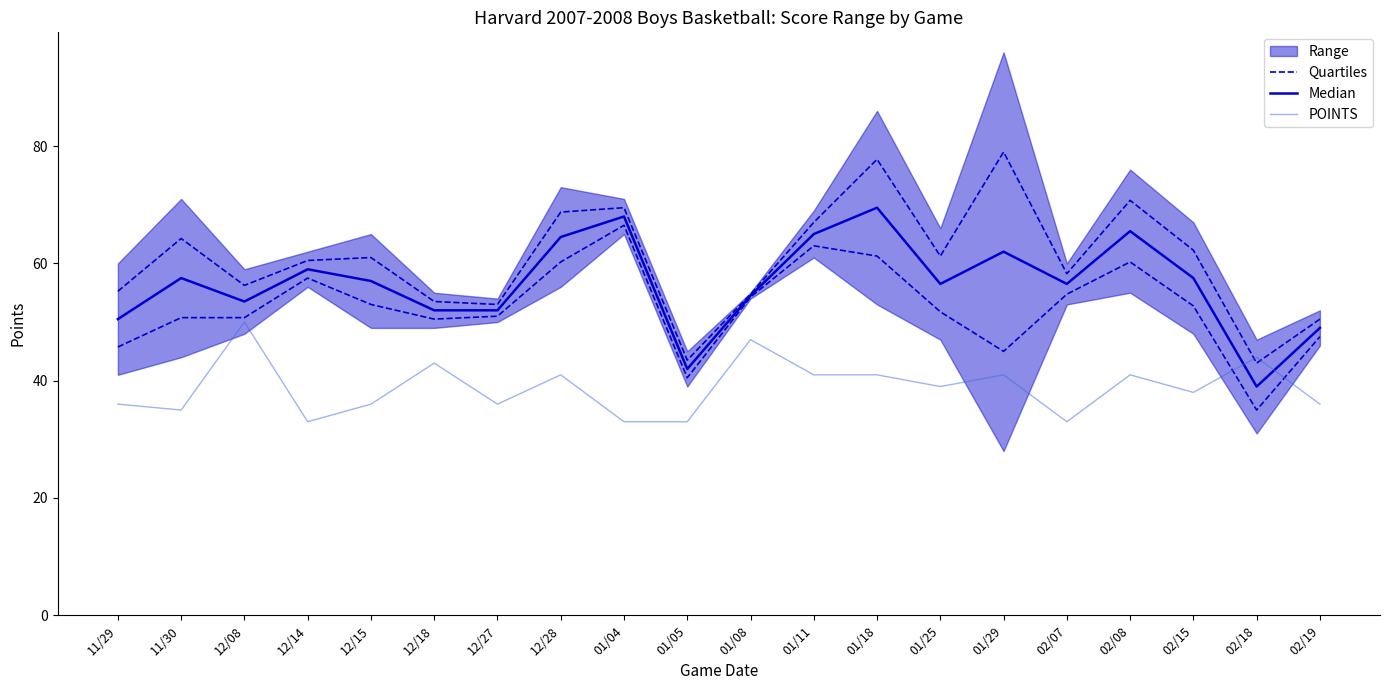

True or false: Quartiles and Median cross at least once.

False